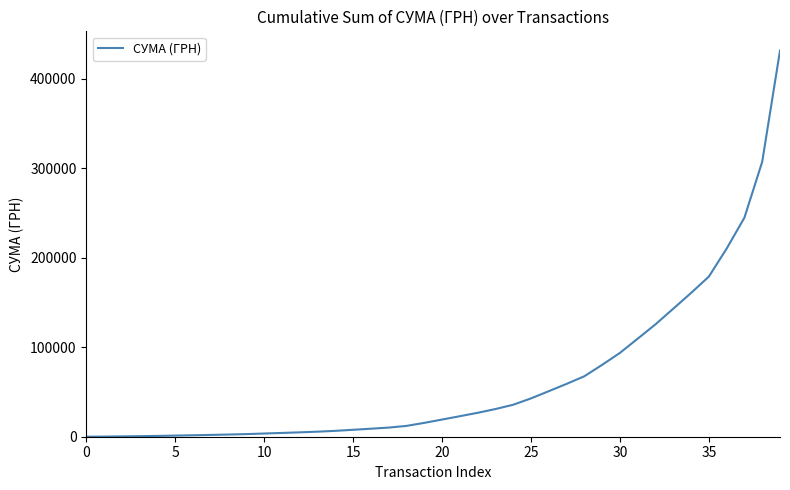

What is the difference between the maximum and minimum values?

431453.8